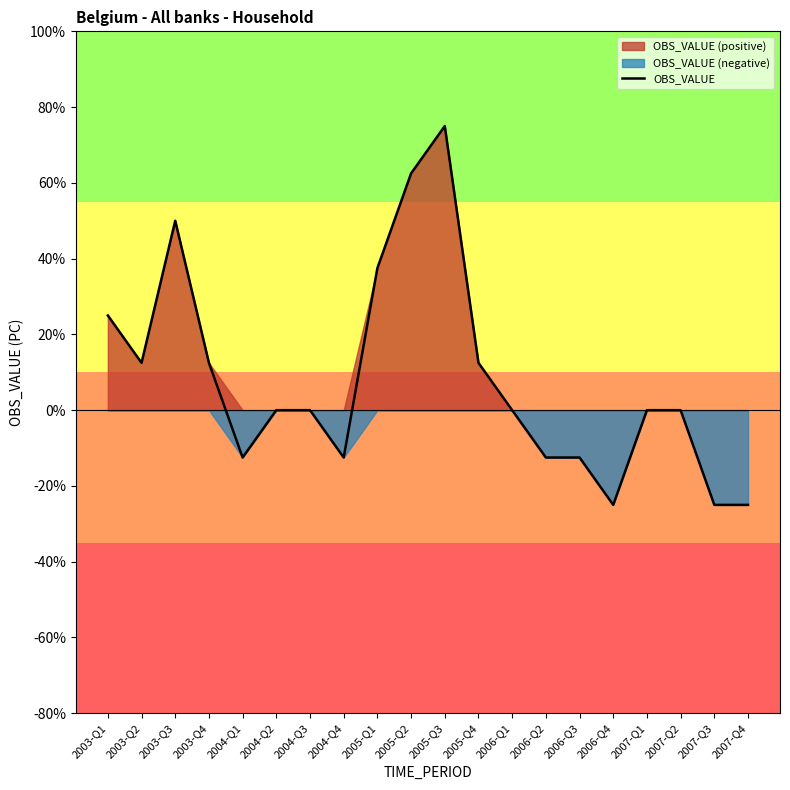

What is the value of the 16th point from the left?

-25.0